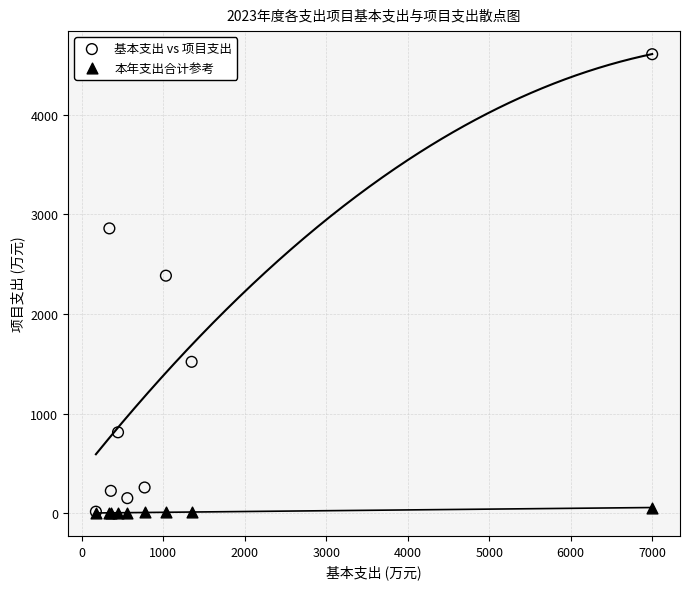

Which series contains the highest Y value?

基本支出 vs 项目支出